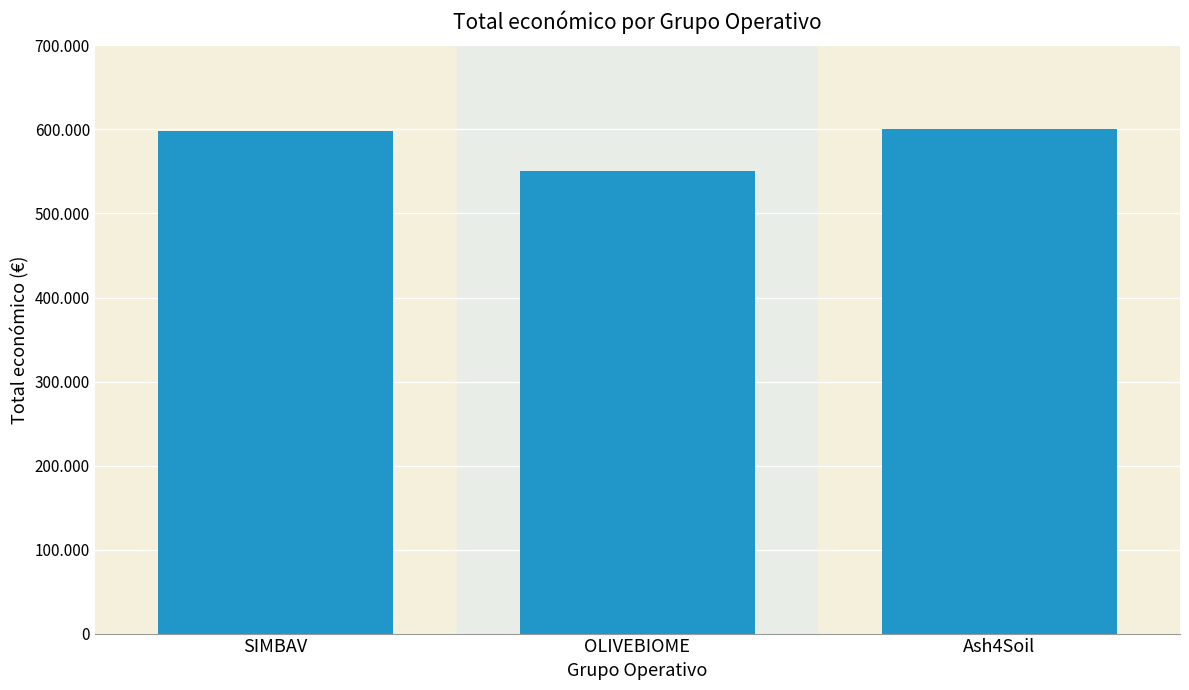

Are the bars horizontal?

No